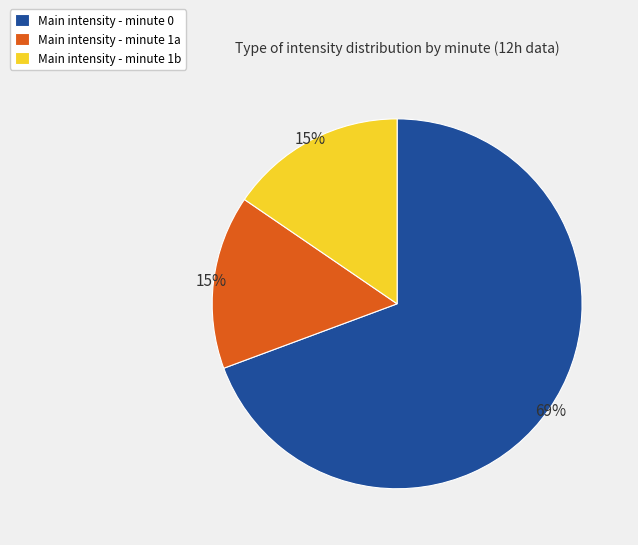

Is there a majority slice in this chart?

Yes